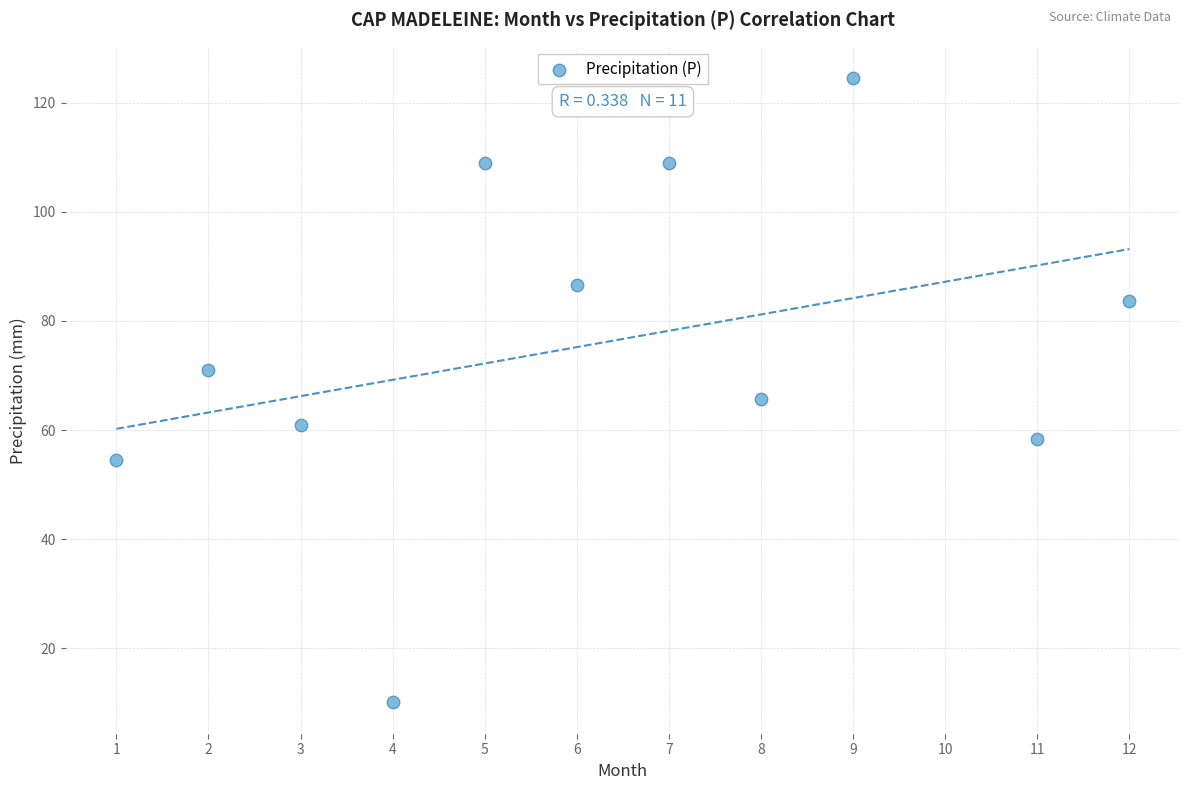

What Y value in the scatter plot is closest to 67?

65.7